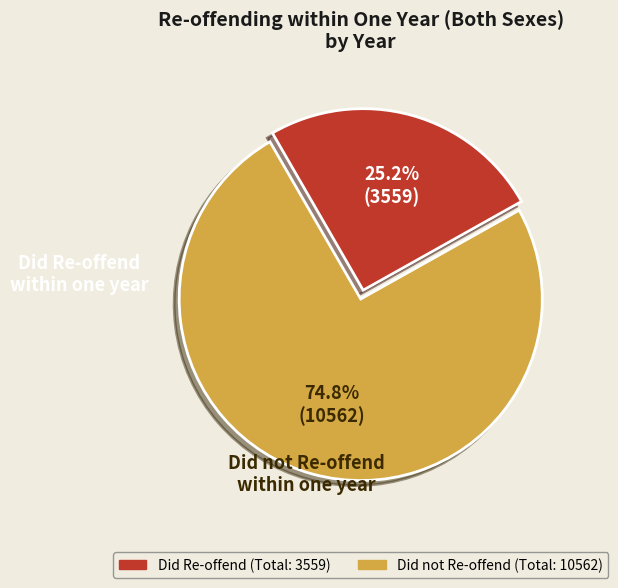

Is there any slice that represents more than half of the pie?

Yes